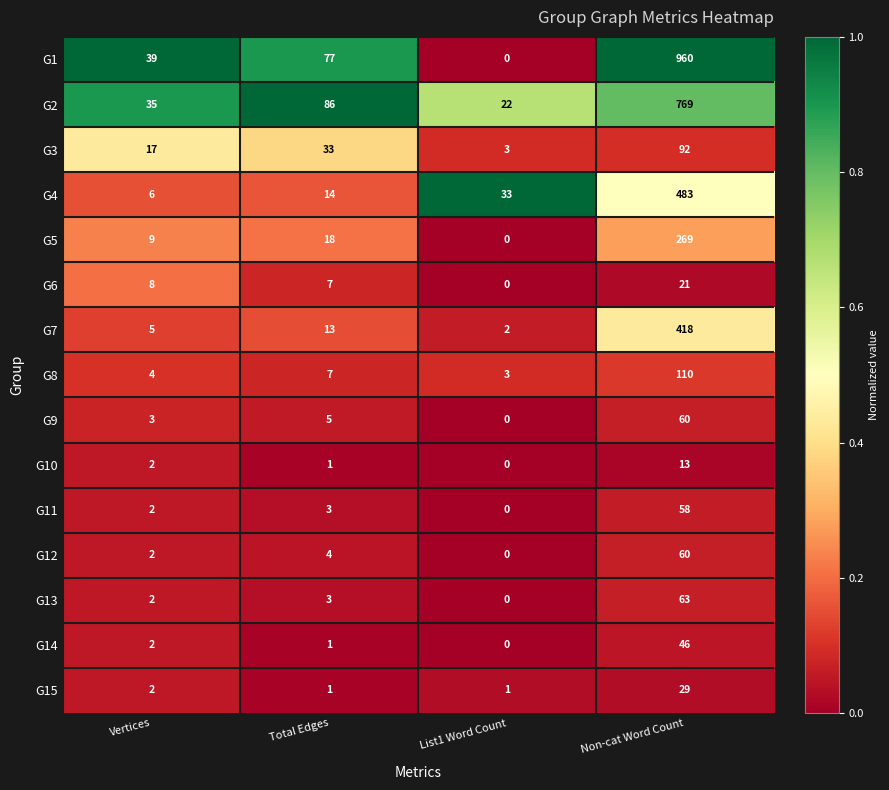

Where is G12 nearest to the value 30?

Total Edges